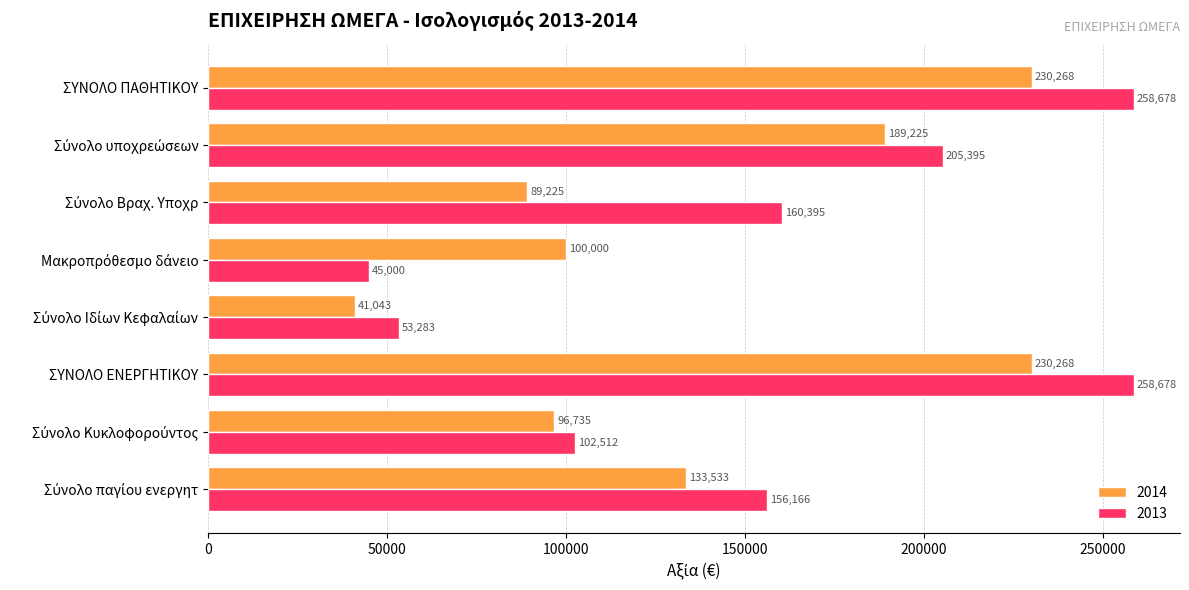

What is the total value across all series at ΣΥΝΟΛΟ ΠΑΘΗΤΙΚΟΥ?

488946